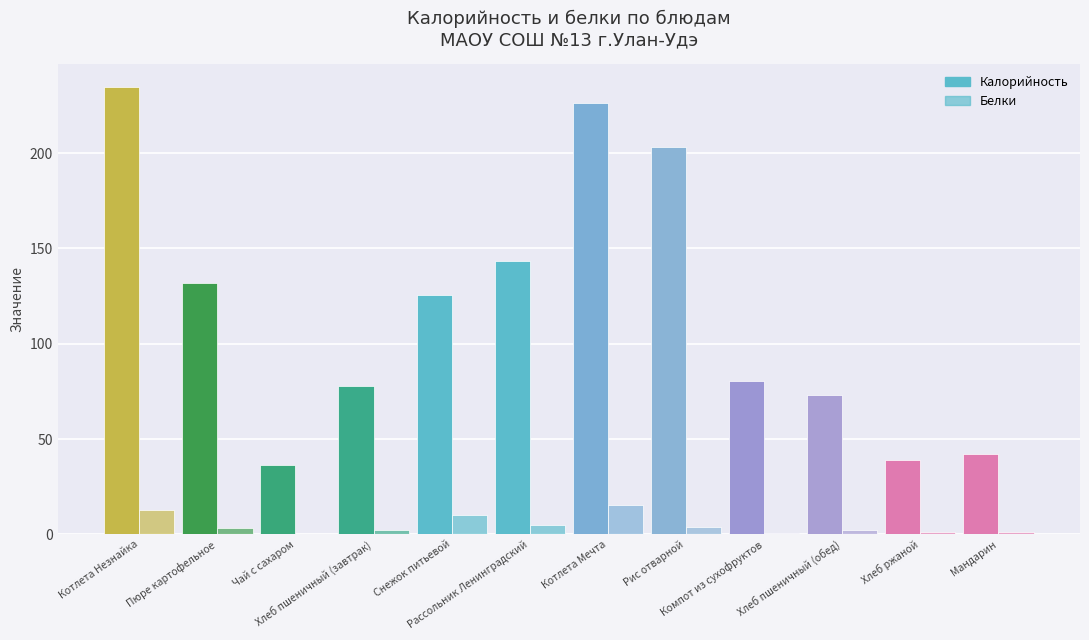

What is the average value of the Белки series?

4.8